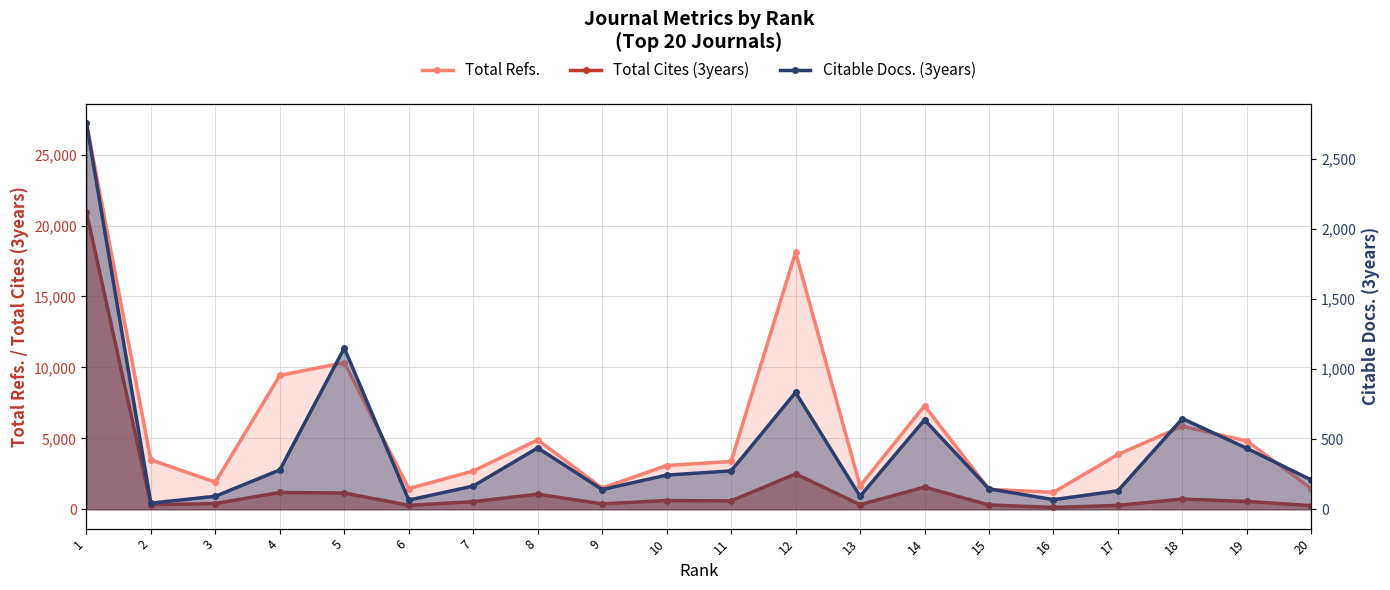

True or false: Citable Docs. (3years) and Total Refs. cross at least once.

False